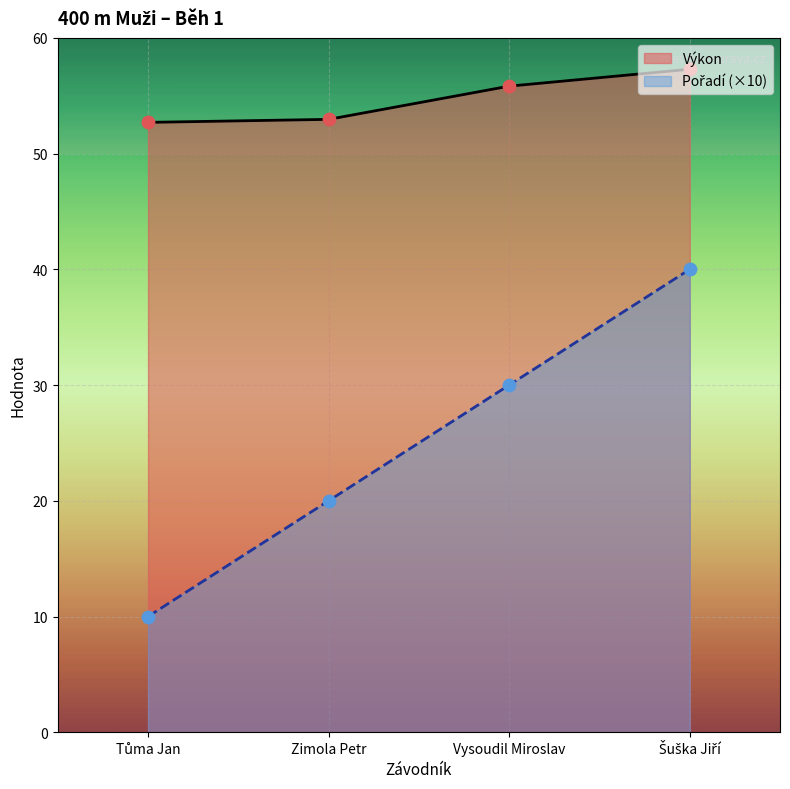

What are all the series names shown in the legend?

Pořadí, Výkon